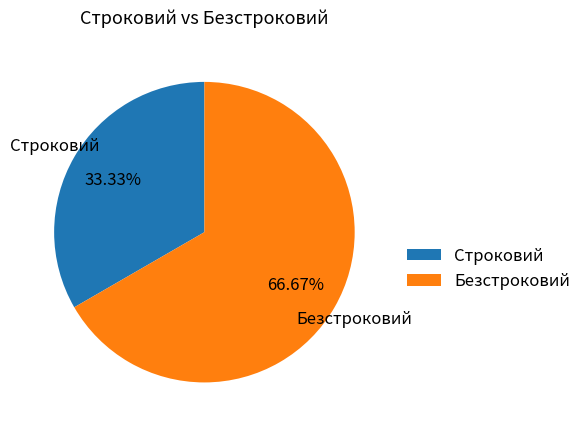

What is the largest slice in the pie chart?

Безстроковий